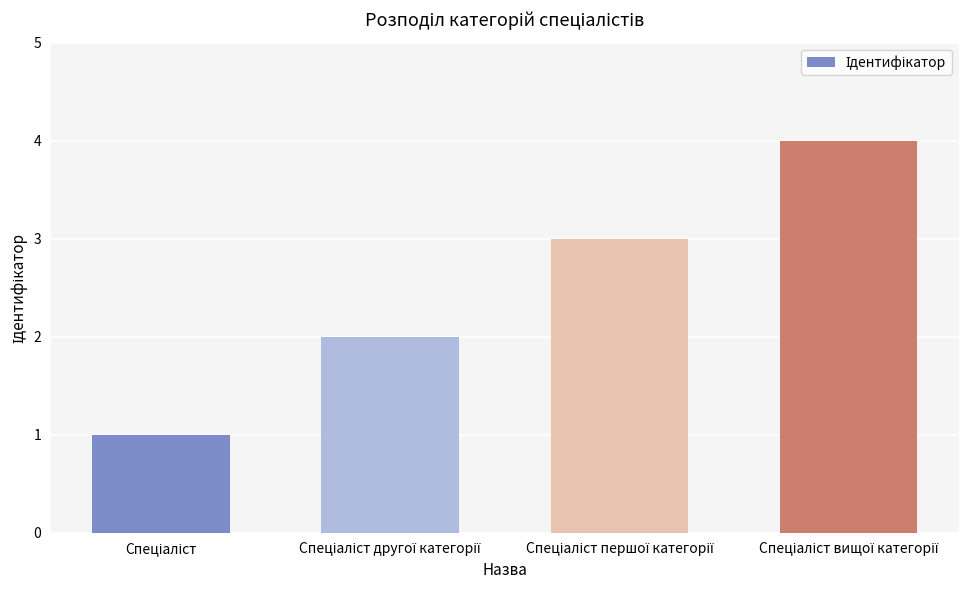

What is the value of the 3rd bar from the left?

3